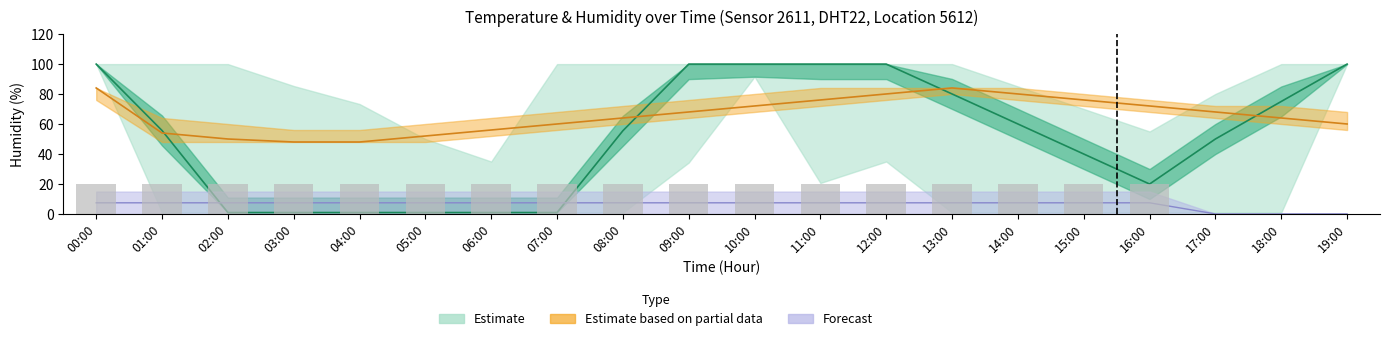

What is the average value of the humidity_upper series?

86.6